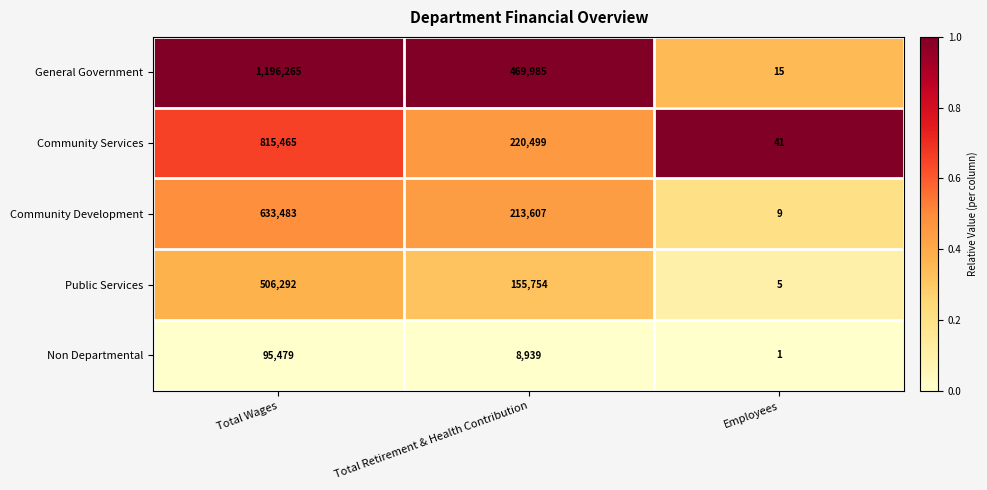

List the series in order of their peak value, lowest first.

Non Departmental, Public Services, Community Development, Community Services, General Government